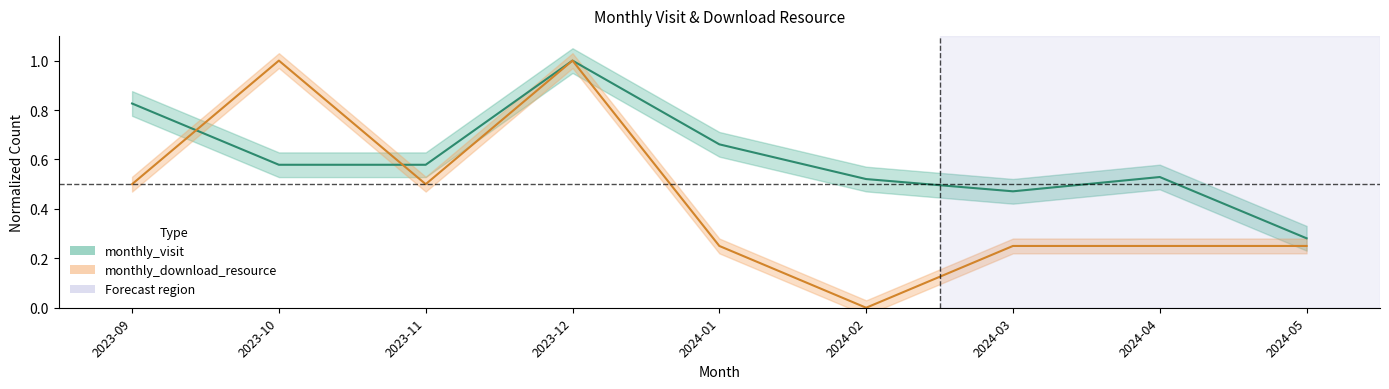

Reading left to right, transcribe all the data shown in this chart.

monthly_visit: 0.8	0.6	0.6	1.0	0.7	0.5	0.5	0.5	0.3
monthly_download_resource: 0.5	1.0	0.5	1.0	0.2	0.0	0.2	0.2	0.2